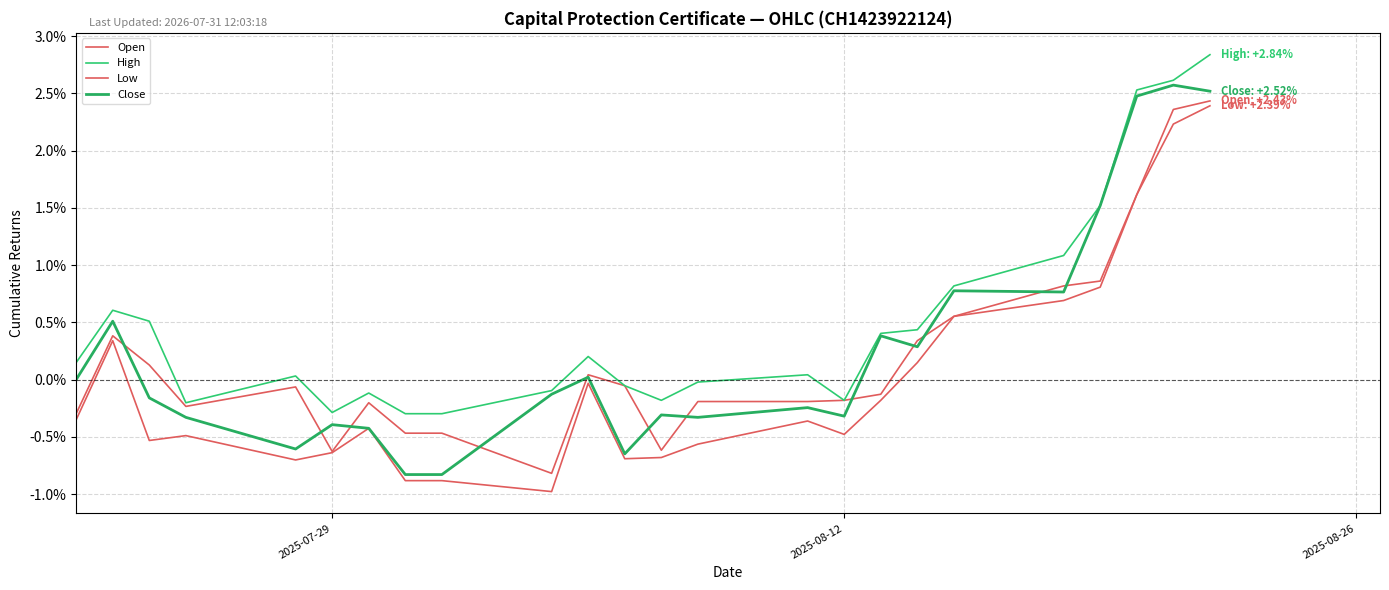

How many times do Open and Close cross each other?

12